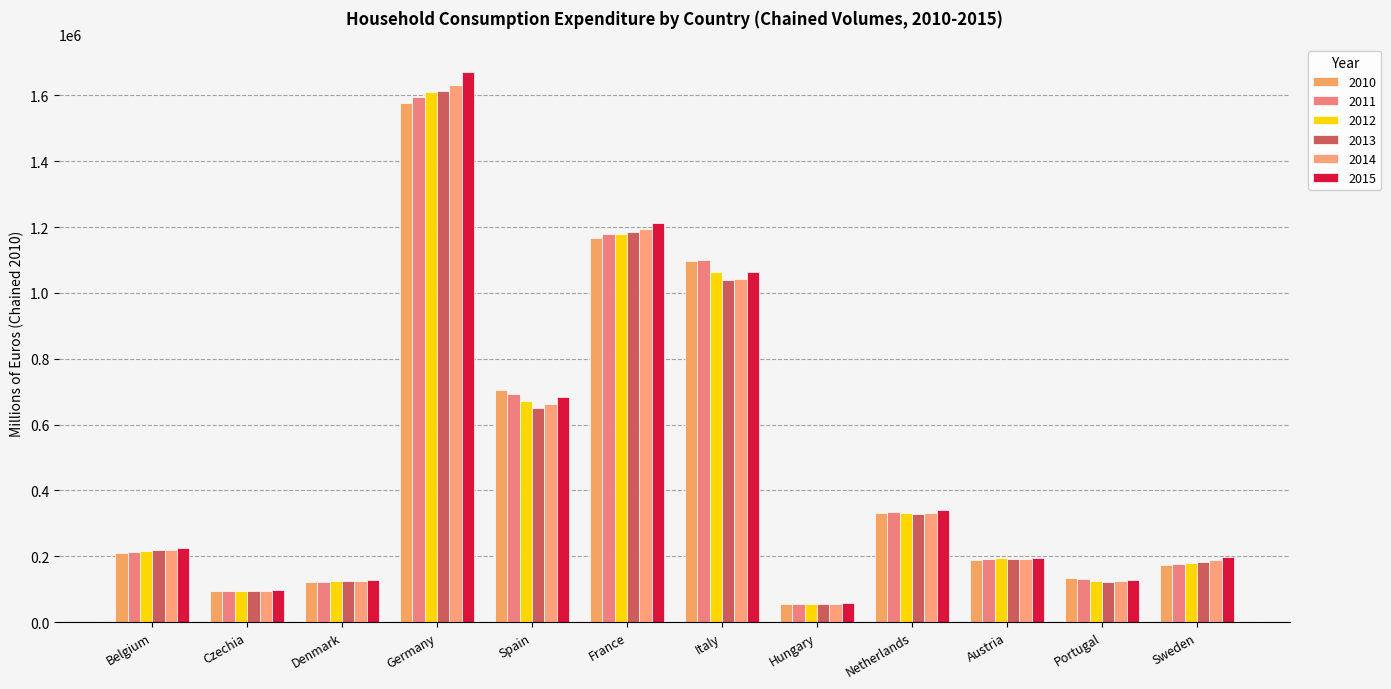

At which label is 2013 closest to 833826?

Spain